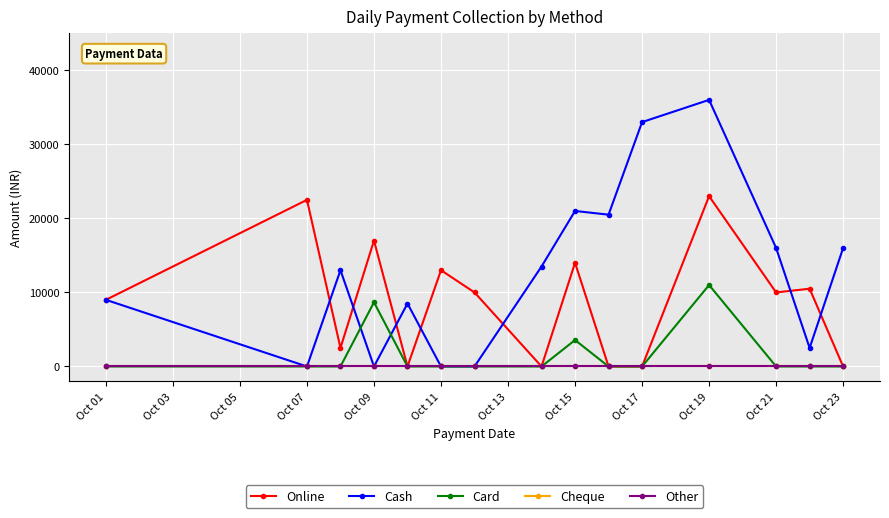

Is this an area chart (filled region under the line)?

No